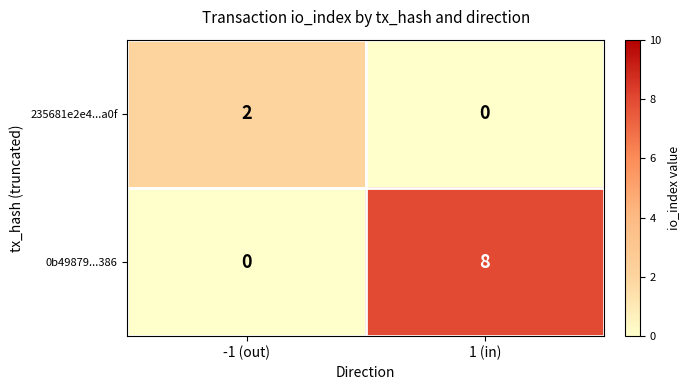

What is the sum of the 0b49879...386 values at -1 (out) and 1 (in)?

8